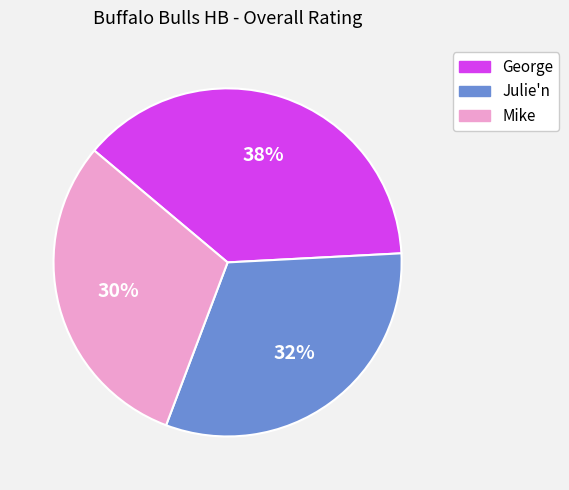

Is the sum of Julie'n and Mike greater than half?

Yes